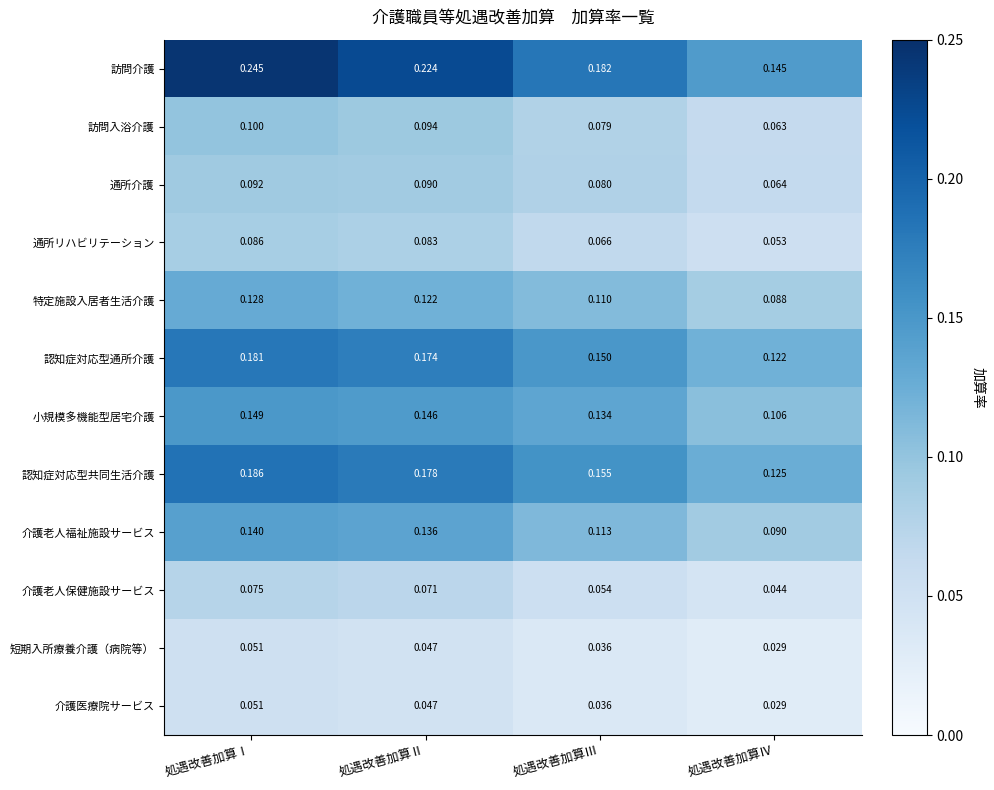

Where is 短期入所療養介護（病院等） nearest to the value 0?

処遇改善加算Ⅳ